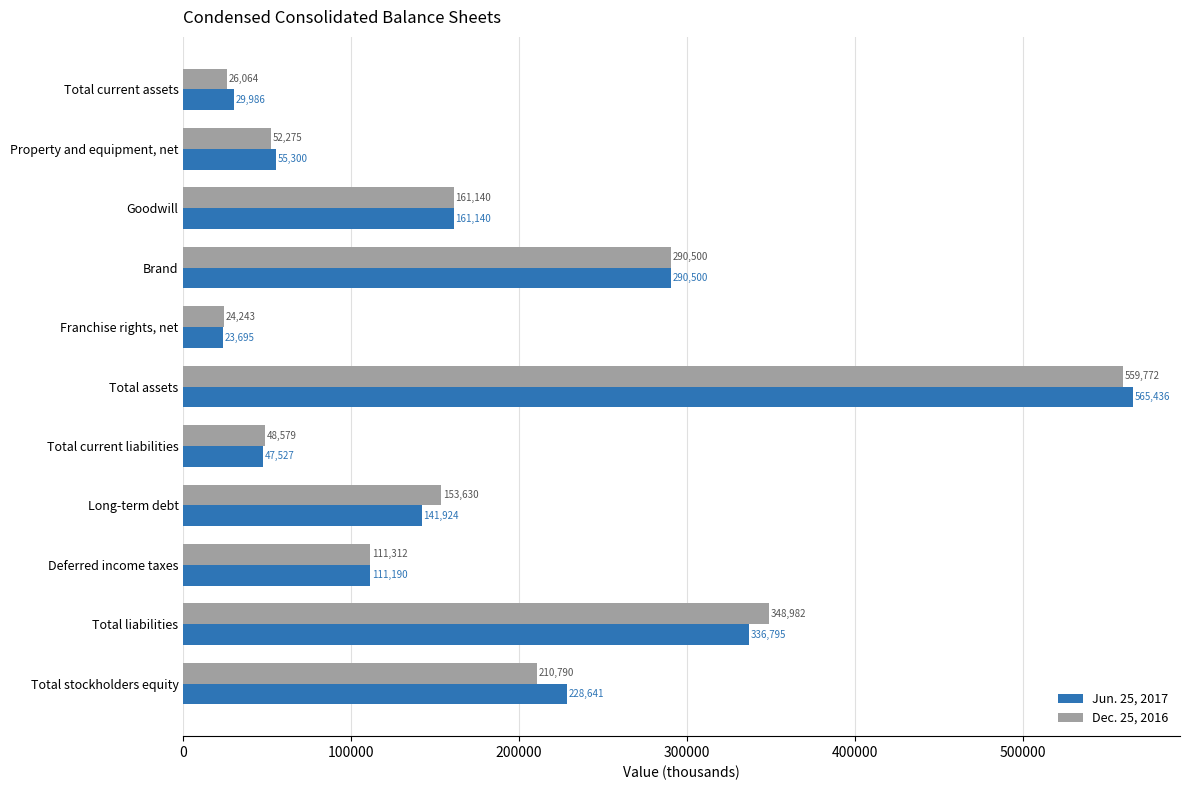

Is the value of Jun. 25, 2017 at Franchise rights, net greater than the value of Dec. 25, 2016 at Franchise rights, net?

No